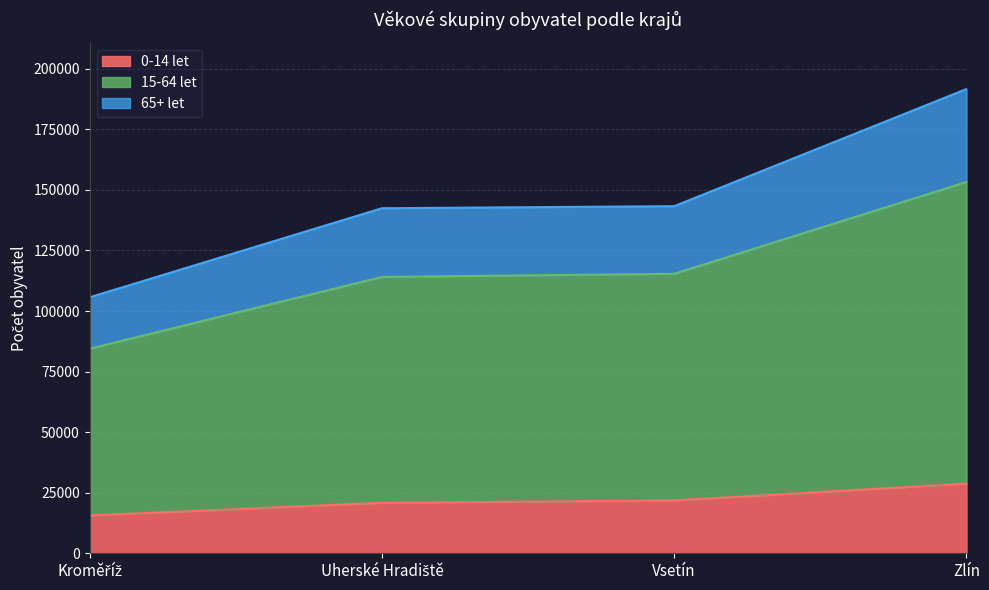

How many series are shown in this chart?

3